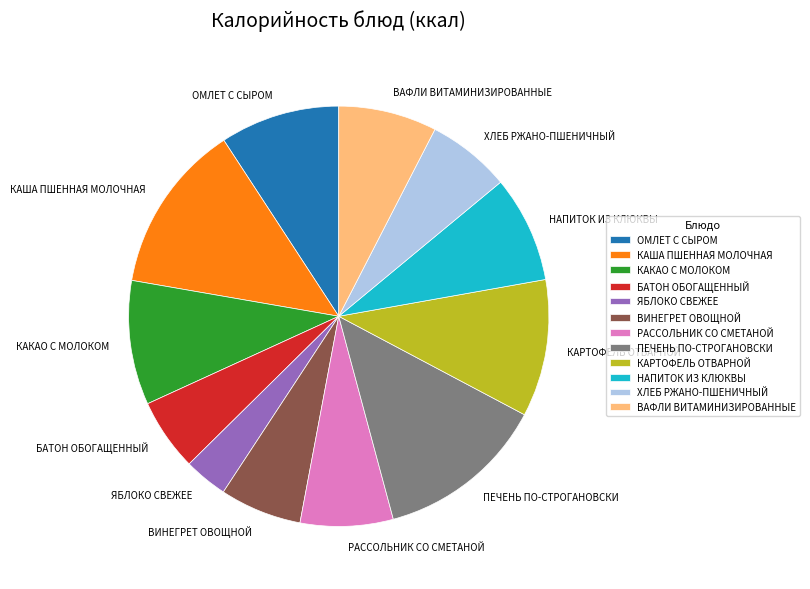

Is the sum of КАША ПШЕННАЯ МОЛОЧНАЯ and РАССОЛЬНИК СО СМЕТАНОЙ greater than half?

No